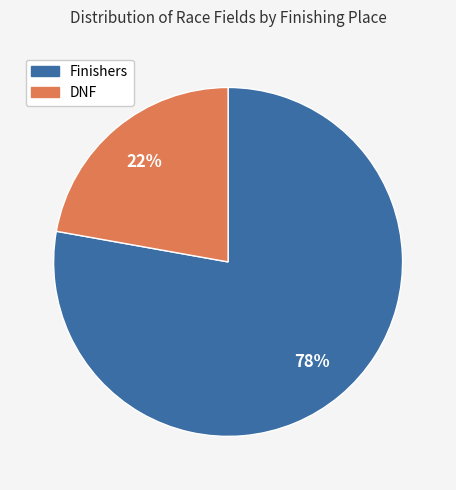

To the nearest percent, what is the difference between the largest and smallest slice percentages?

56%